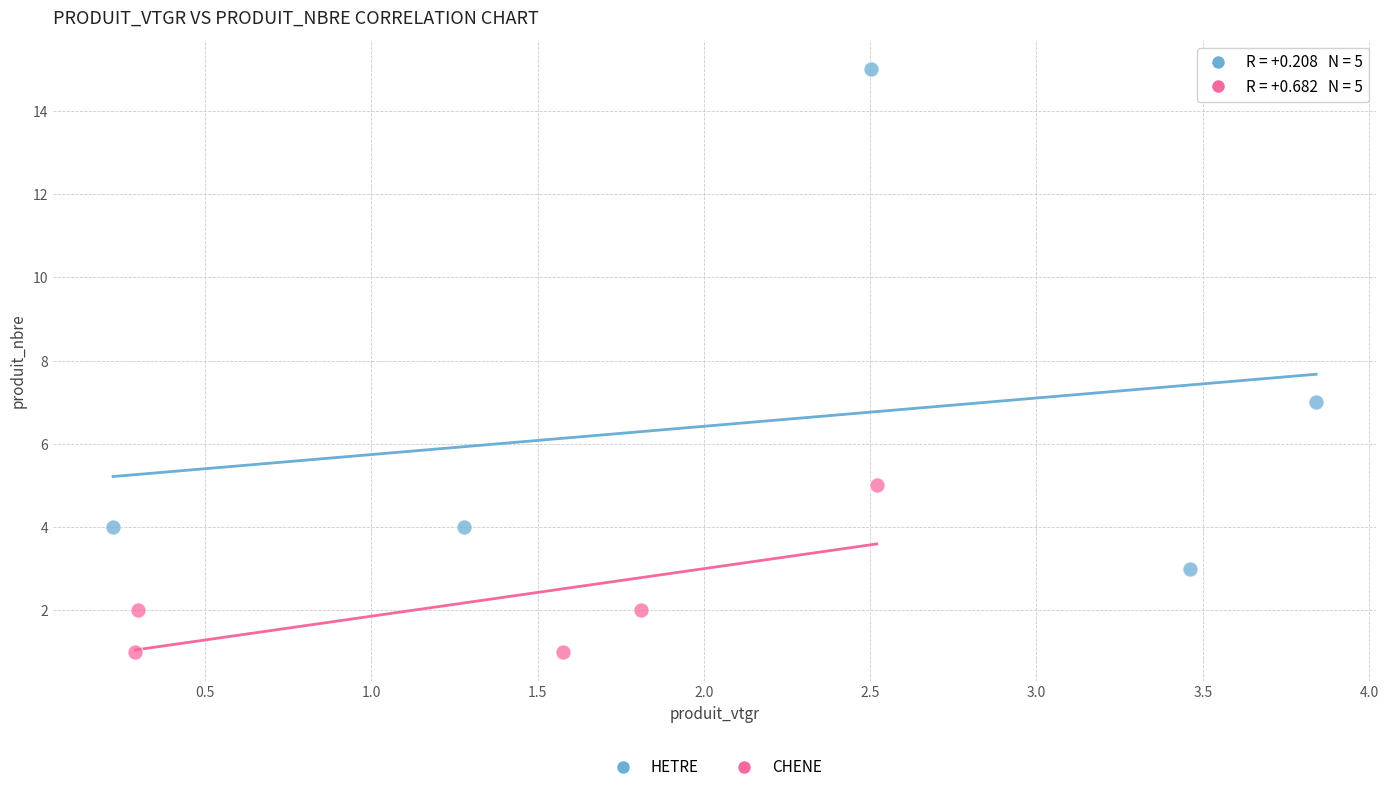

Which series contains the lowest Y value?

CHENE